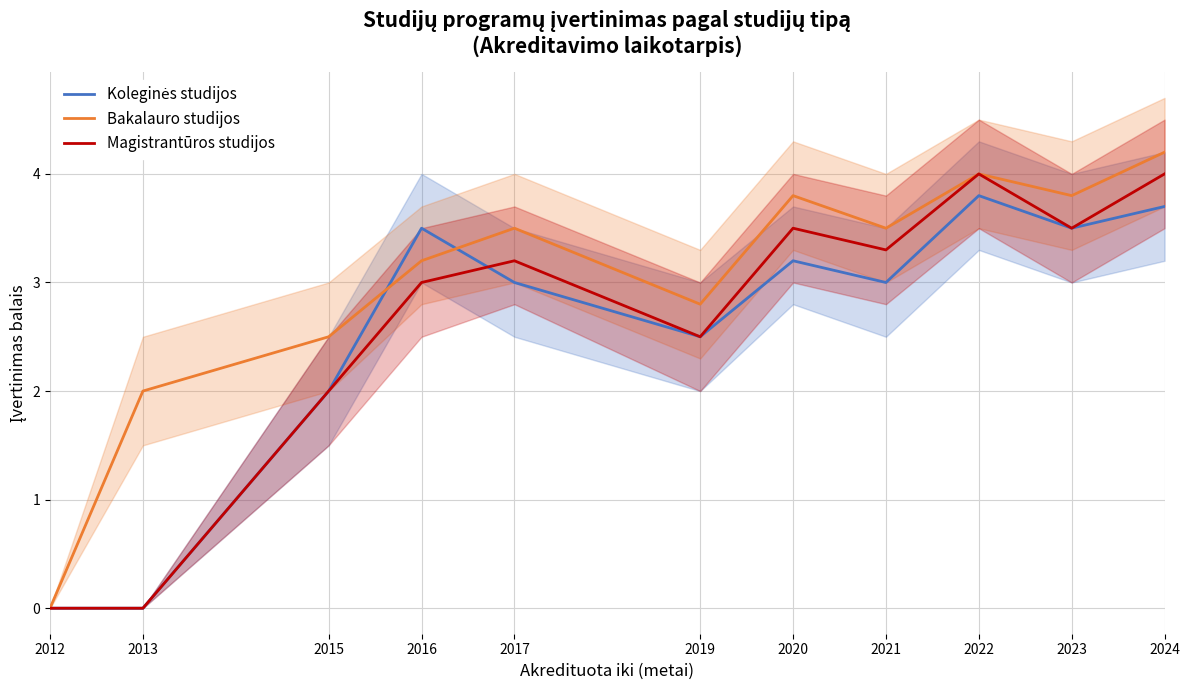

What is the maximum value for Bakalauro studijos?

4.2